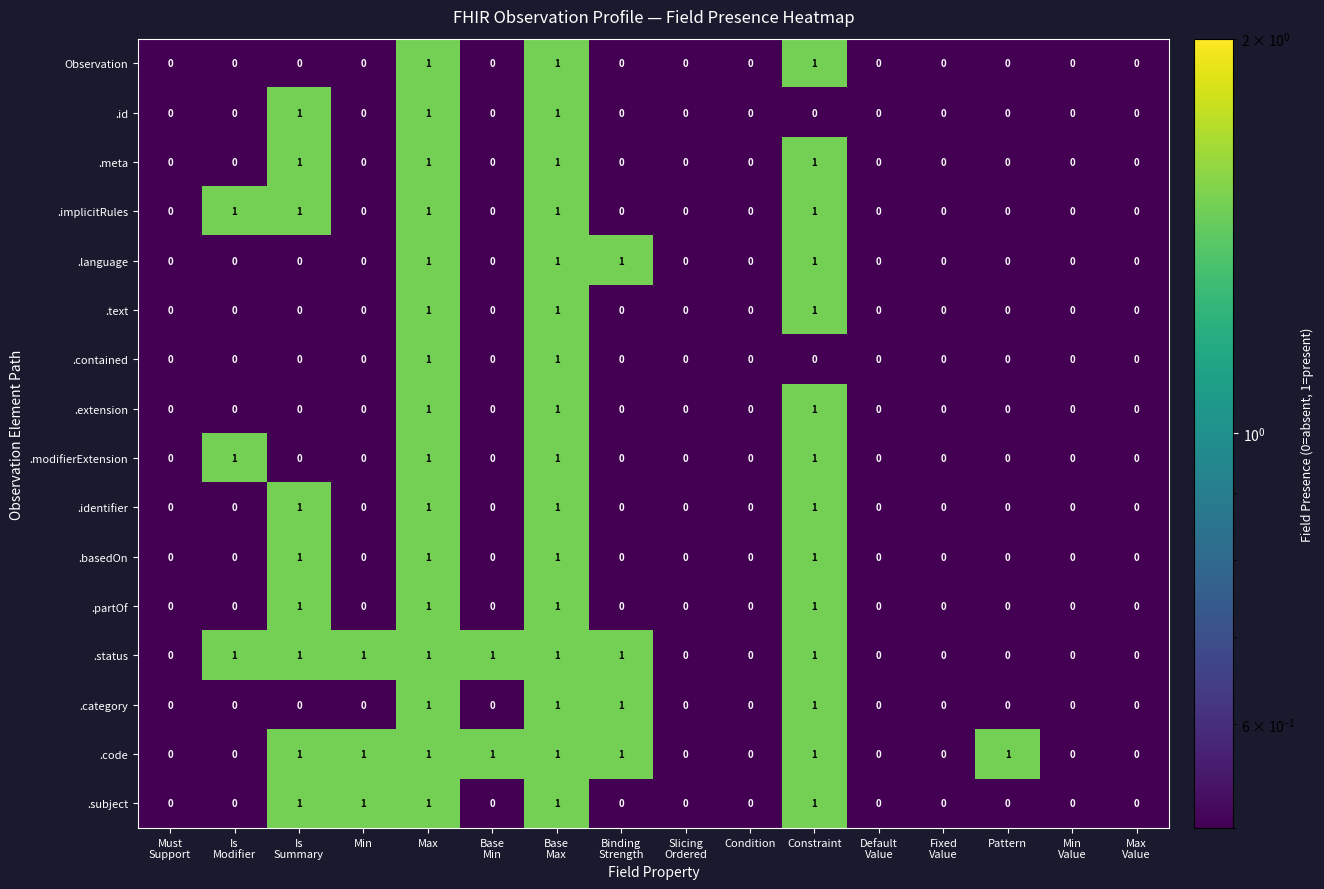

The value of .partOf at Max is 1. True or false?

True